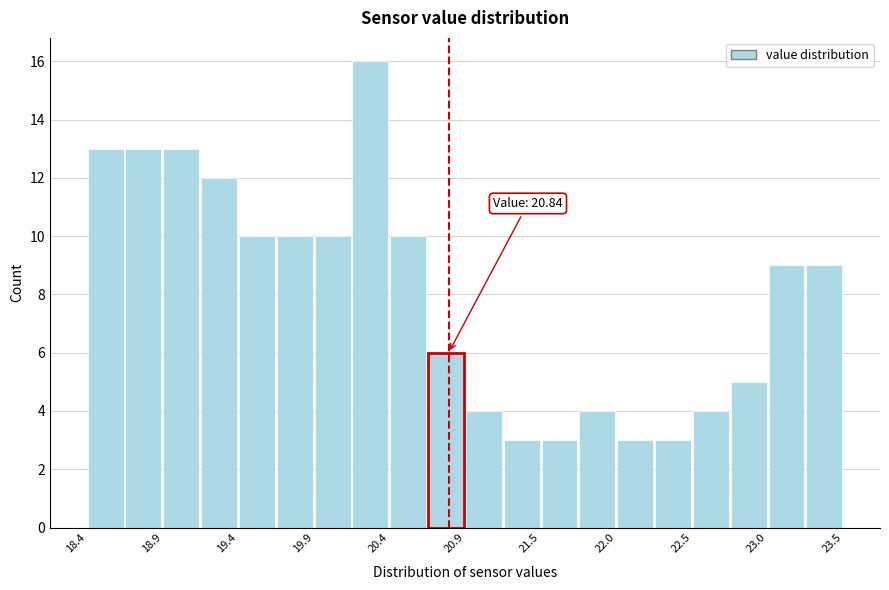

Read against the x-axis, roughly where is the centre of the tallest bar?

20.3